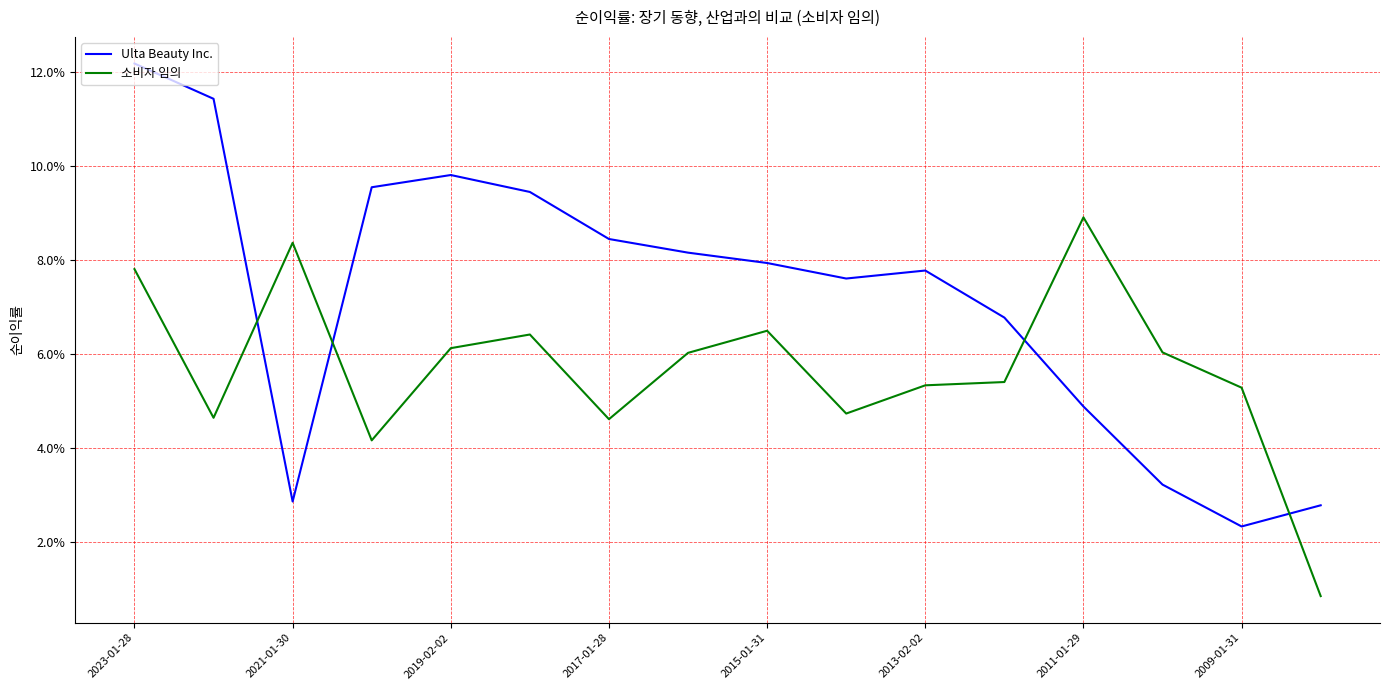

What is the highest value of the Ulta Beauty Inc. series?

0.1